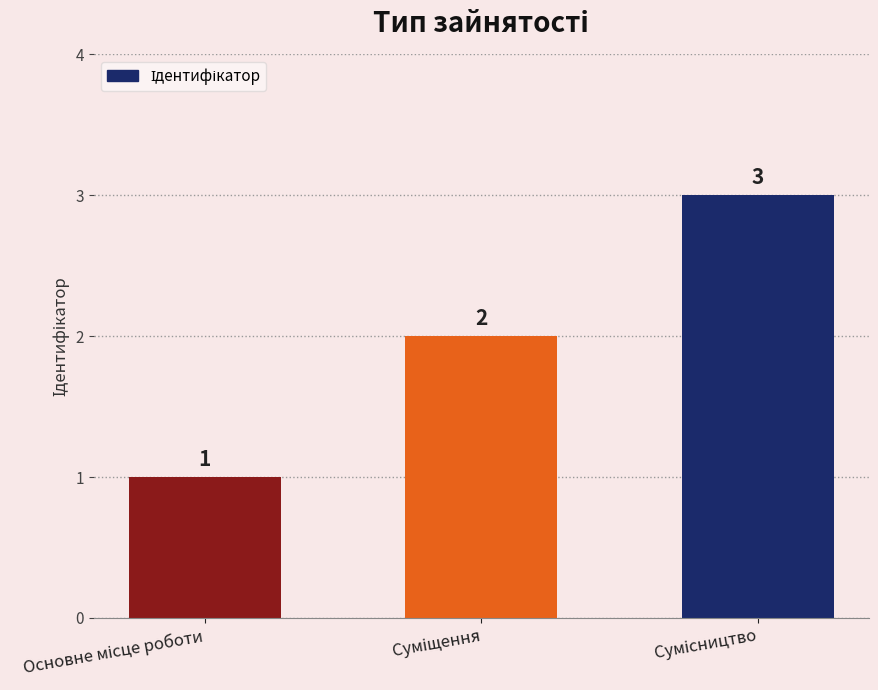

How many categories are shown in the chart?

3